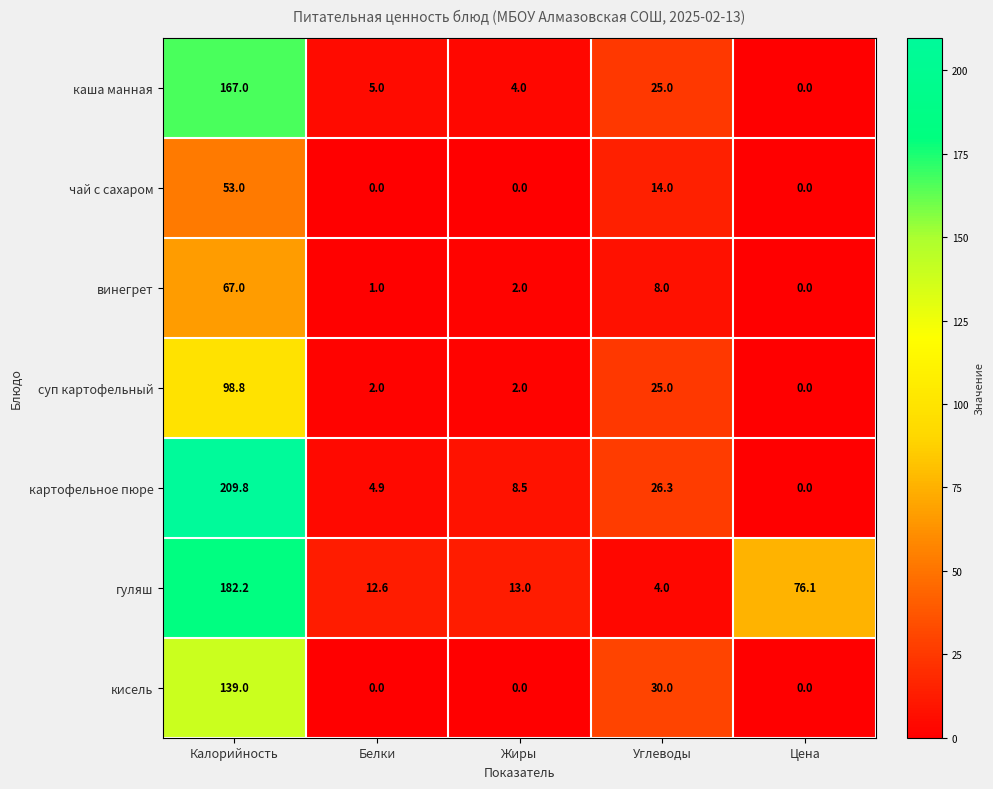

List the series in order of their peak value, highest first.

картофельное пюре, гуляш, каша манная, кисель, суп картофельный, винегрет, чай с сахаром